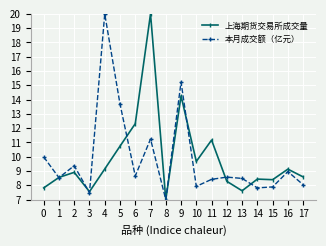

What is the value of the 本月成交额（亿元） point at the 6th from the left?

13.7